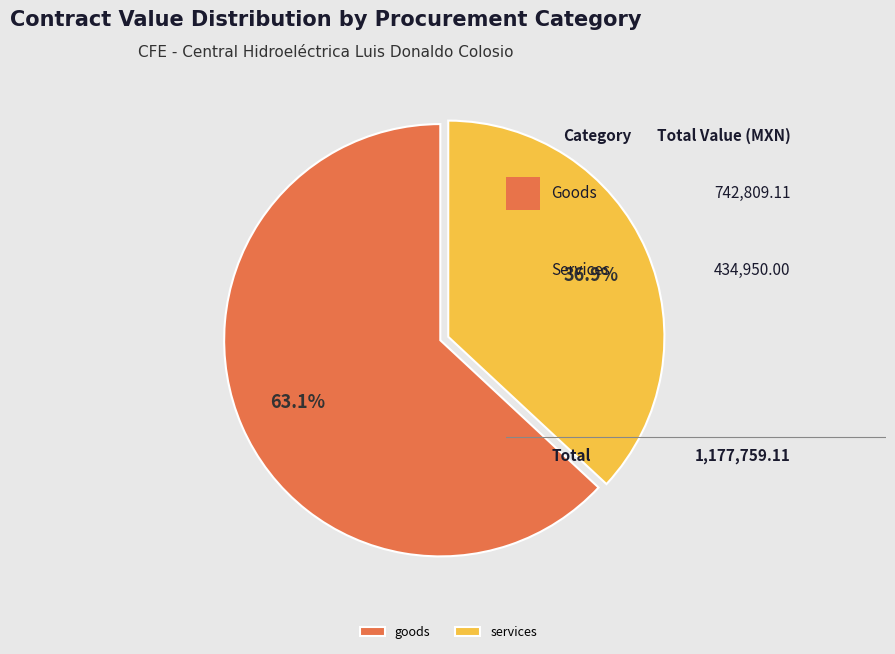

What is the majority slice?

goods